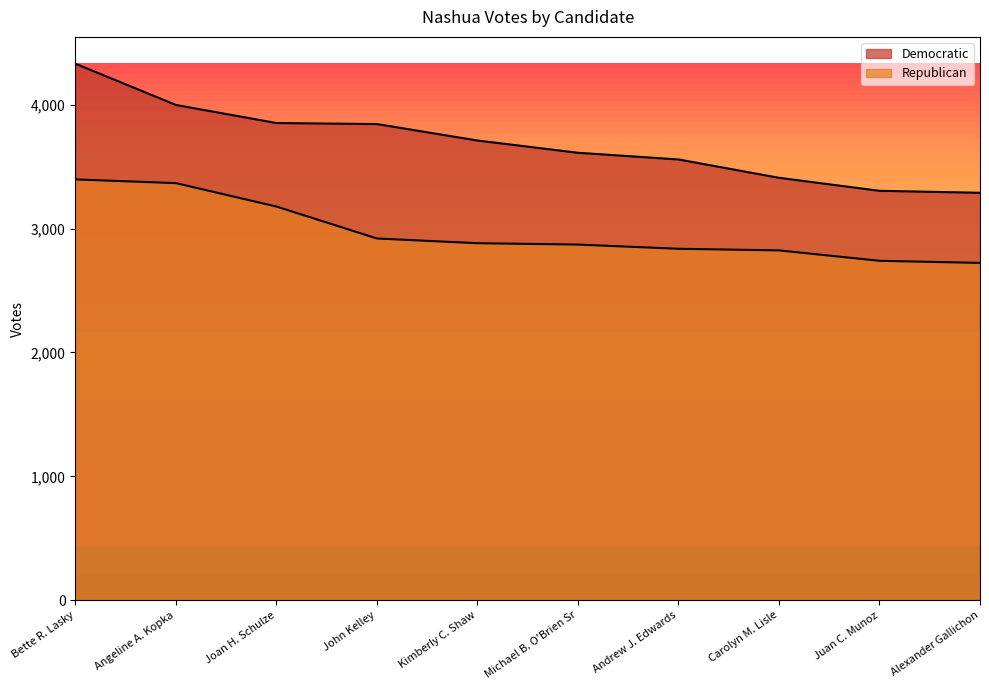

What is the spread (max minus min) of values at Juan C. Munoz?

565